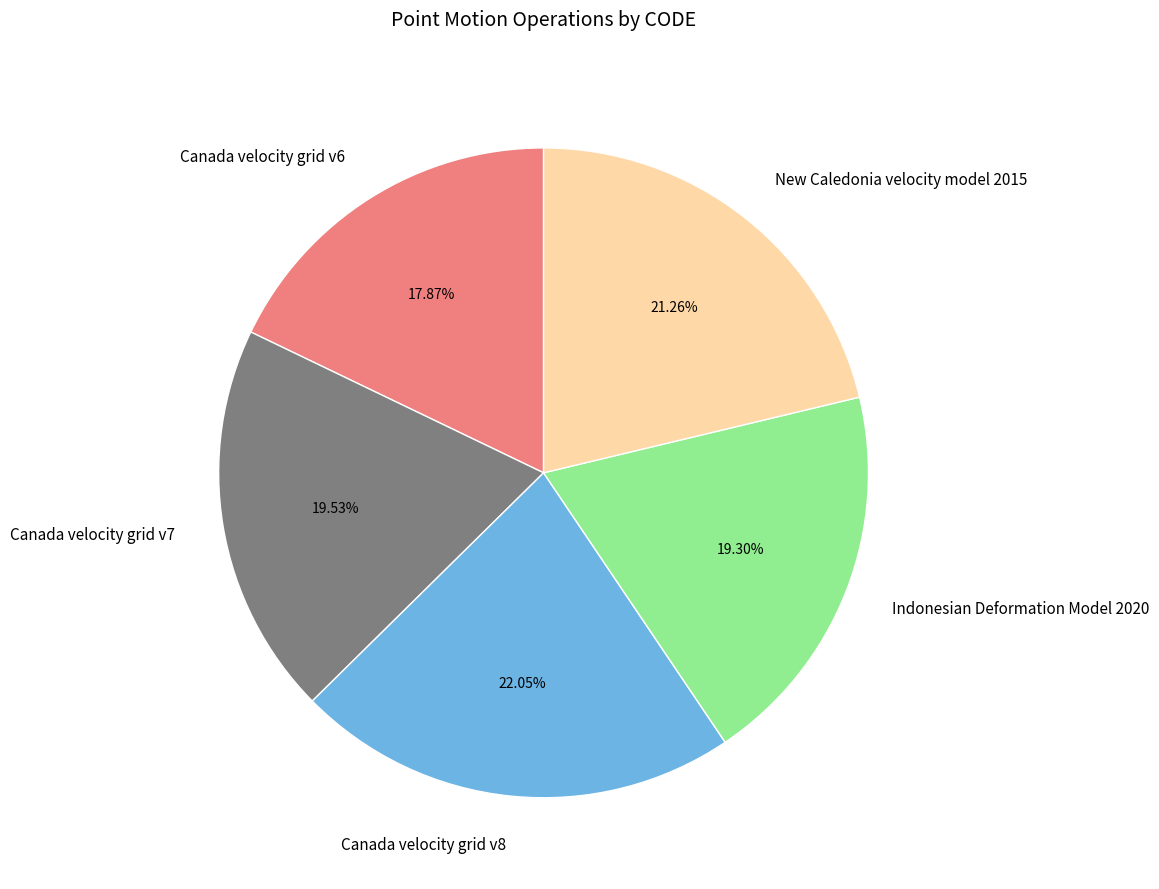

Does Canada velocity grid v7 account for over 50% of the chart?

No